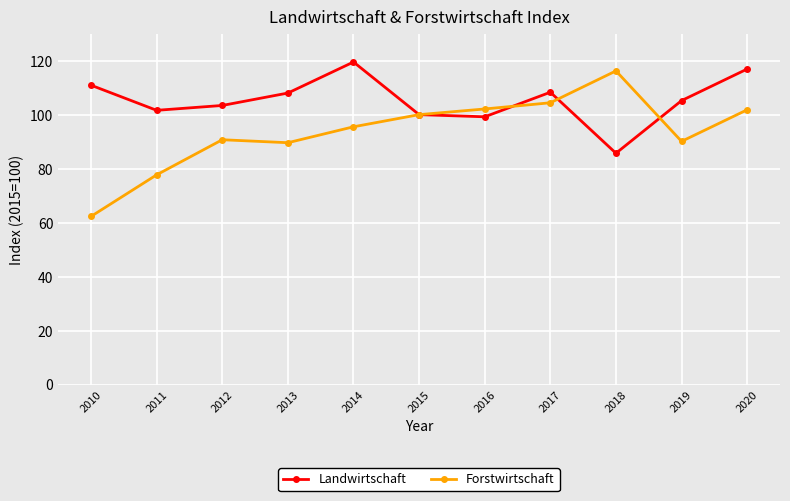

What is the minimum value shown in the chart?

62.3